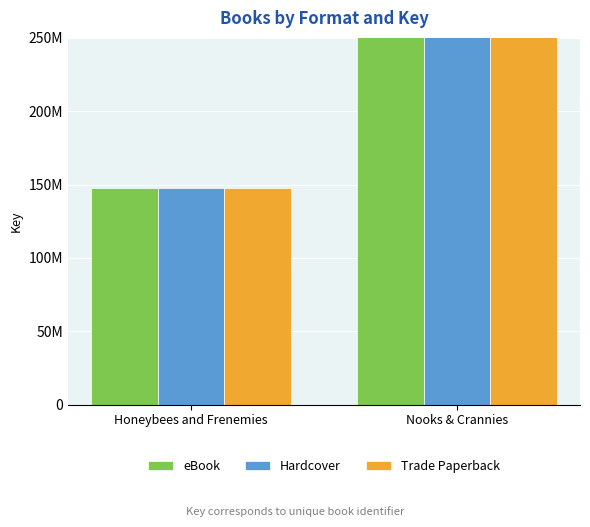

How many data points in Trade Paperback are less than 446252984?

1